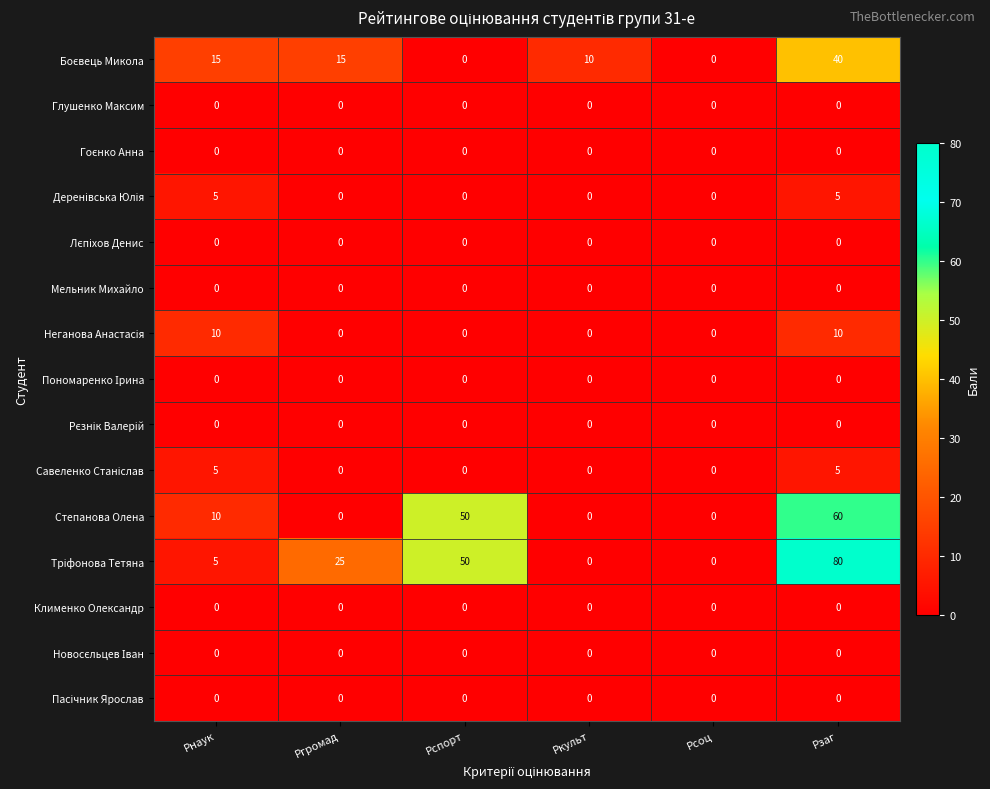

At which category is the sum across all series the highest?

Рзаг